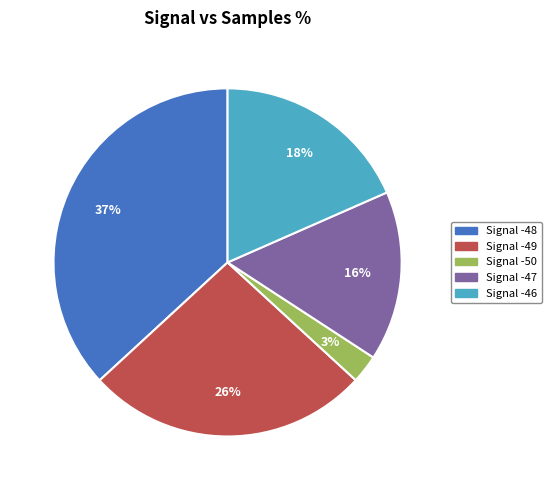

True or false: Signal -46 accounts for 7% of the total.

False